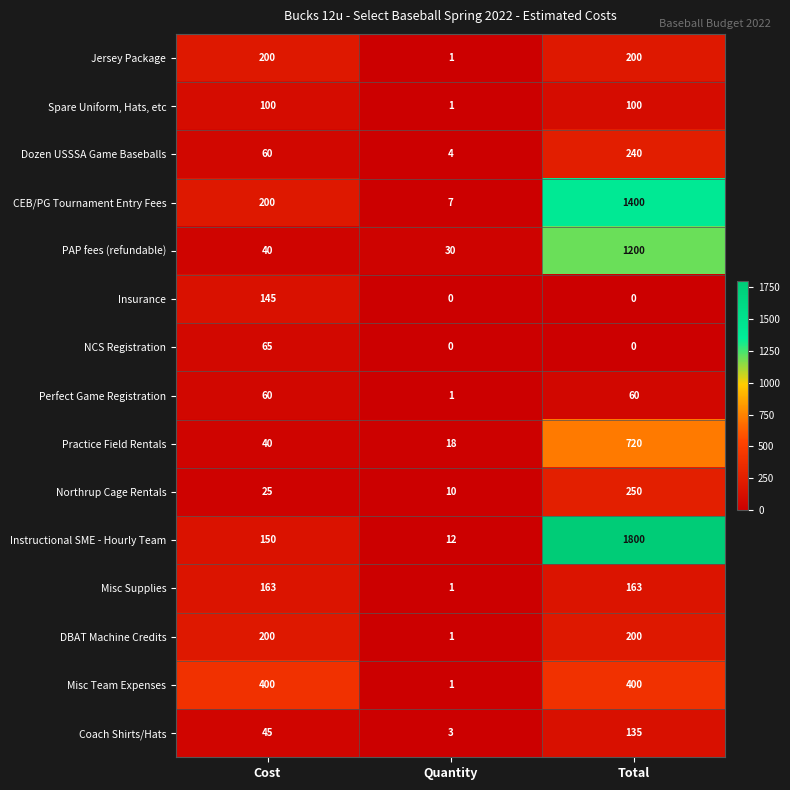

What is the spread (max minus min) of values at Cost?

375